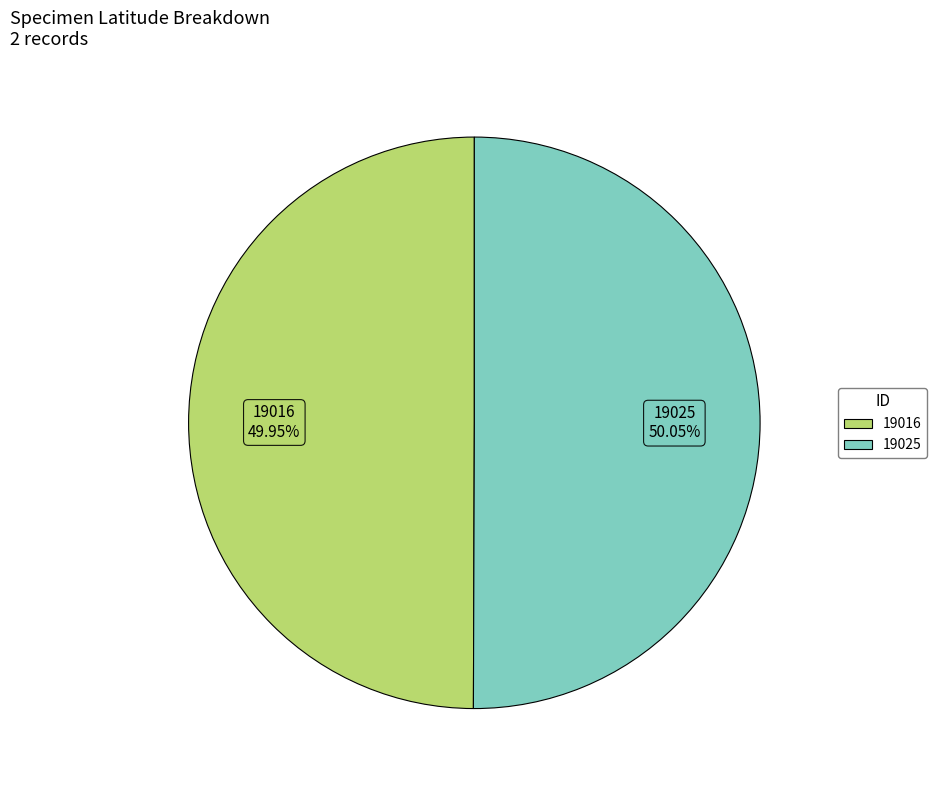

To the nearest percent, what is the average slice percentage?

50%